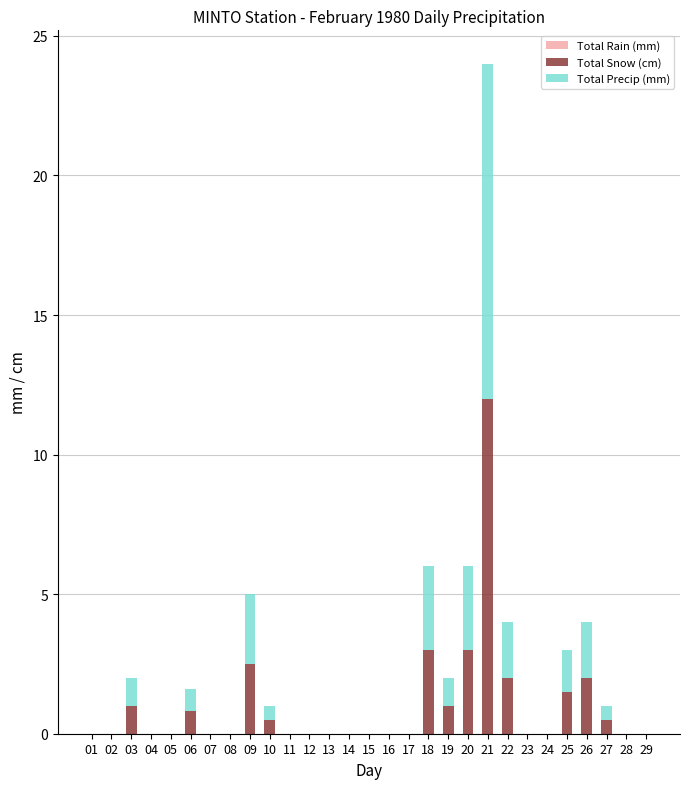

At which category is the sum across all series the highest?

21